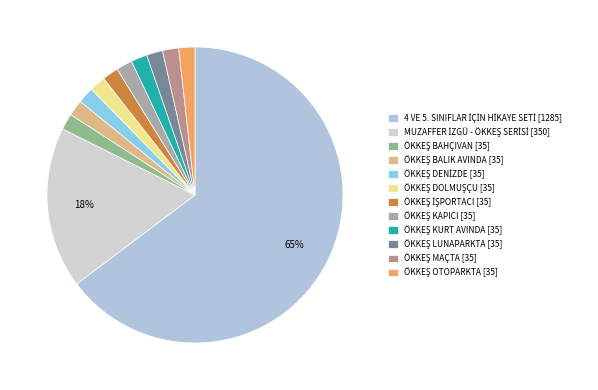

Combined, do ÖKKEŞ DOLMUŞÇU and ÖKKEŞ KURT AVINDA account for over 50%?

No